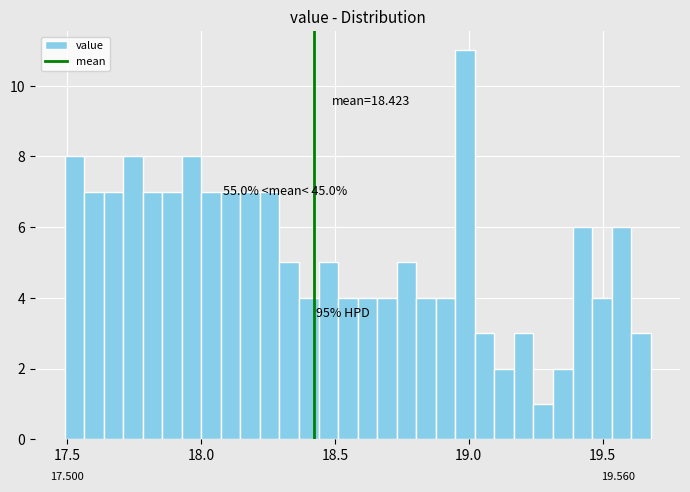

Read against the x-axis, roughly where is the centre of the tallest bar?

19.00